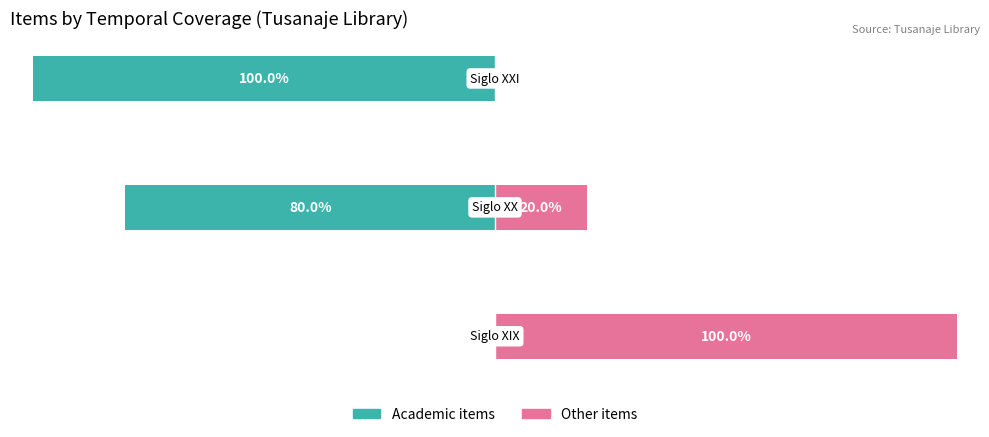

Count the number of data series in this chart.

2